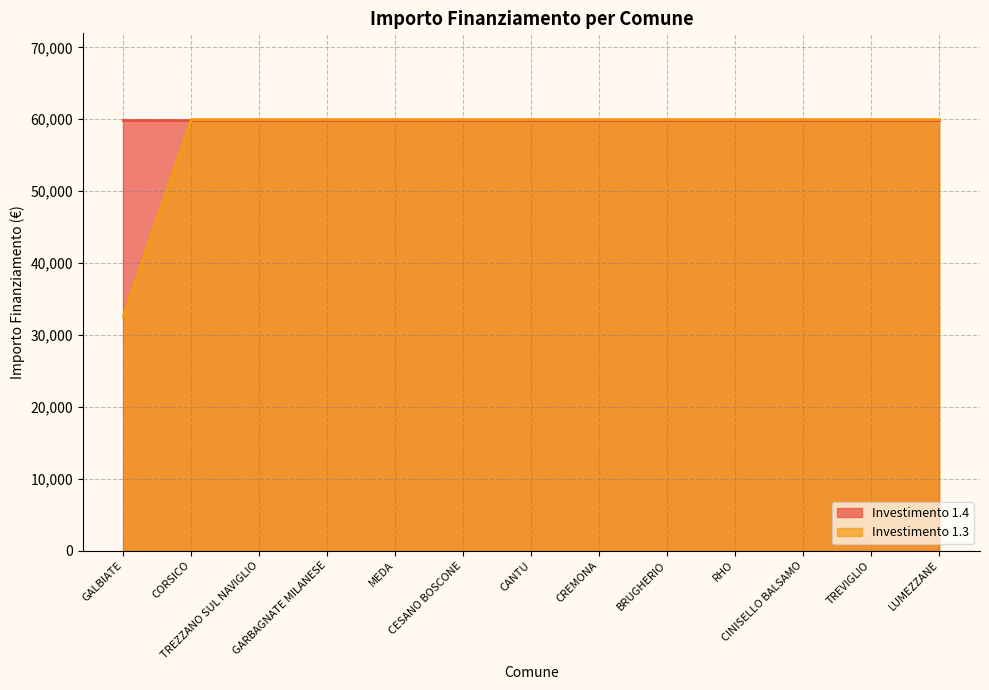

What is the sum of the values at TREVIGLIO and LUMEZZANE?

119932